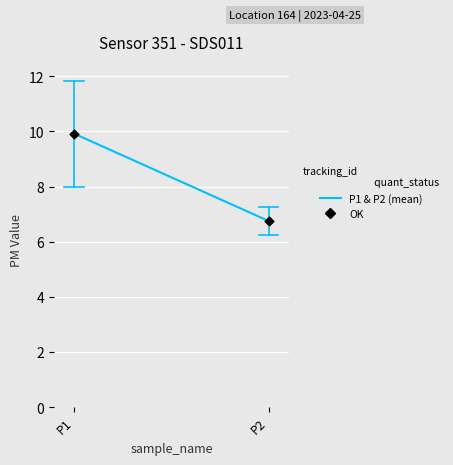

What Y value in the scatter plot is closest to 8?

6.8